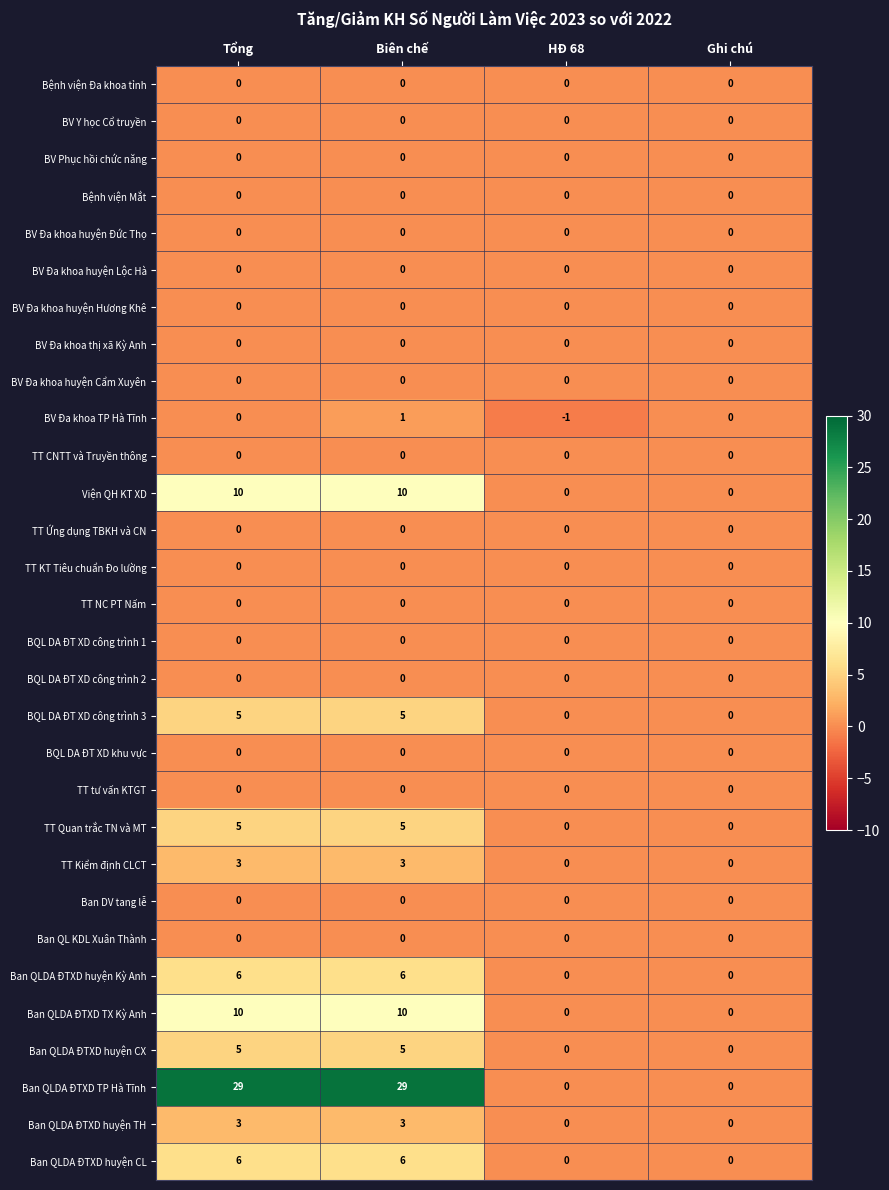

Between HĐ 68 and Ghi chú, which series saw the biggest shift?

BV Đa khoa TP Hà Tĩnh